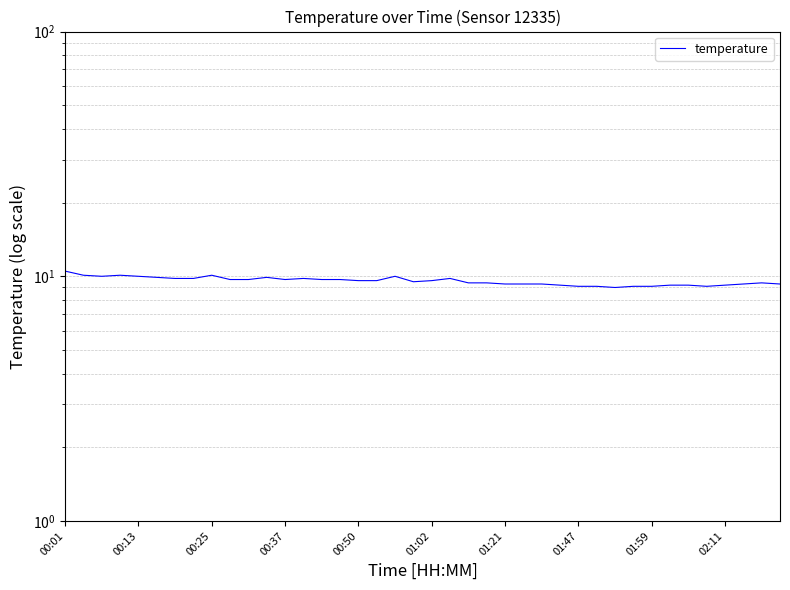

True or false: the data shows 9.6 at 00:50.

True